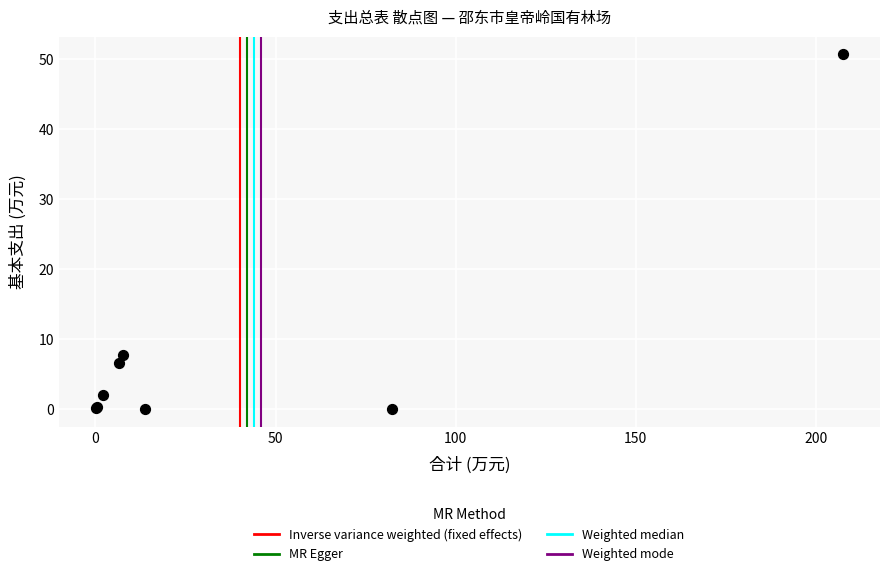

What Y value in the scatter plot is closest to 25?

7.8